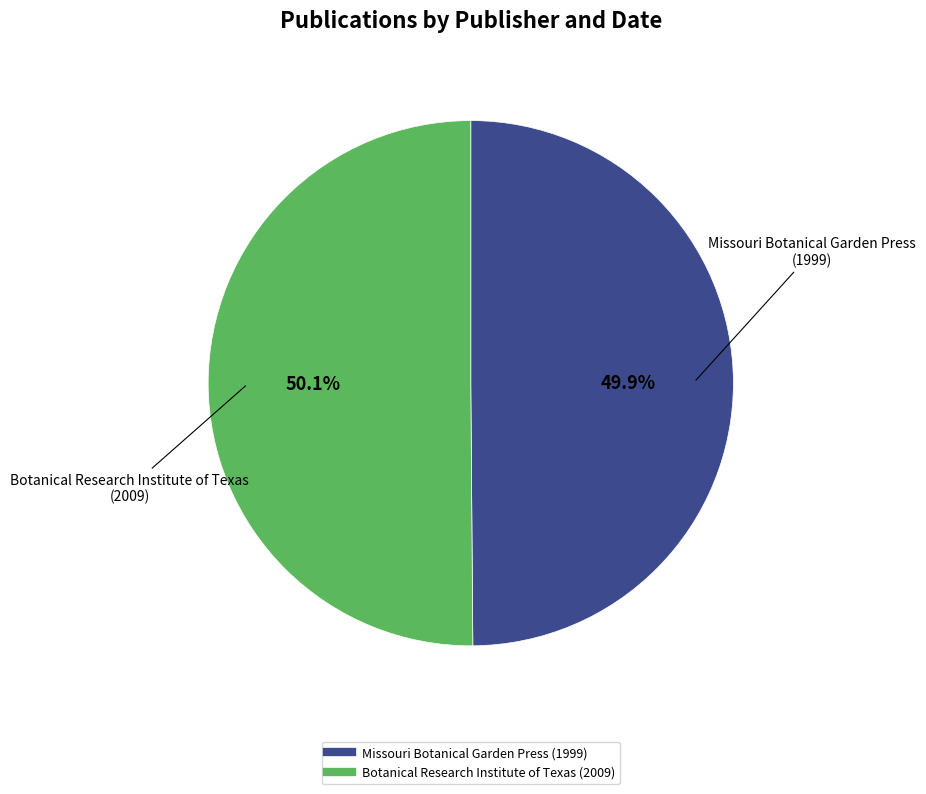

What portion of the pie excludes Botanical Research Institute of Texas (2009)?

49.9%